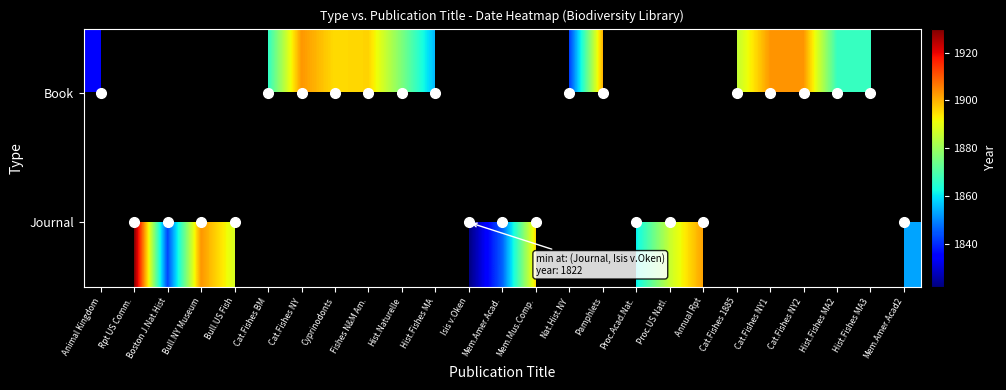

At which label does Book reach its peak?

Cat.Fishes NY